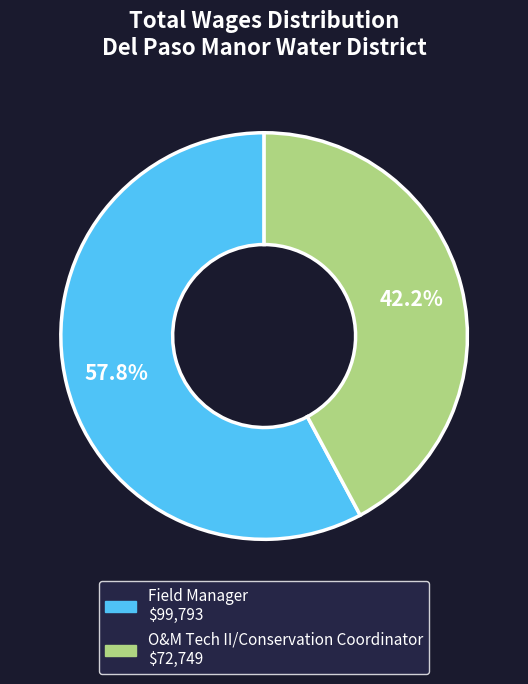

True or false: O&M Tech II/Conservation Coordinator accounts for 53% of the total.

False